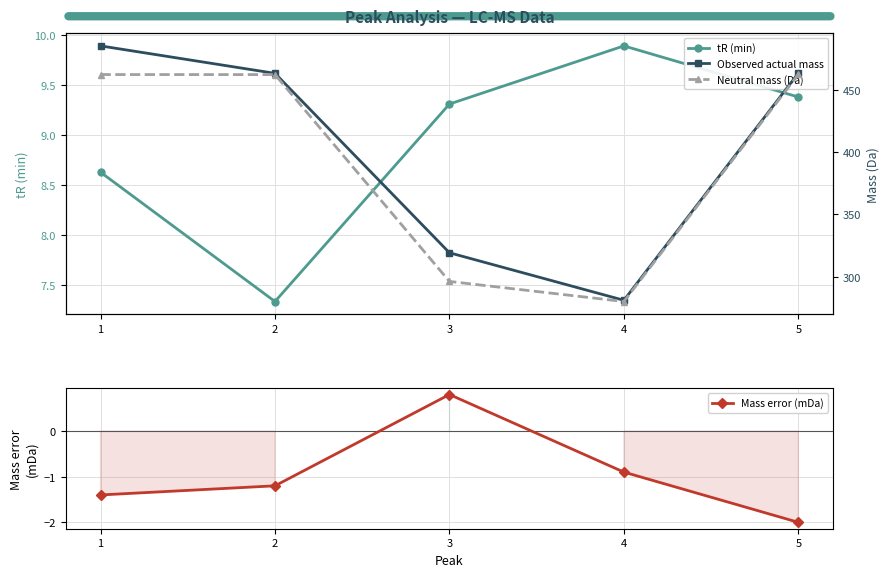

True or false: Neutral mass (Da) has more than 2 points higher than both neighbors.

False